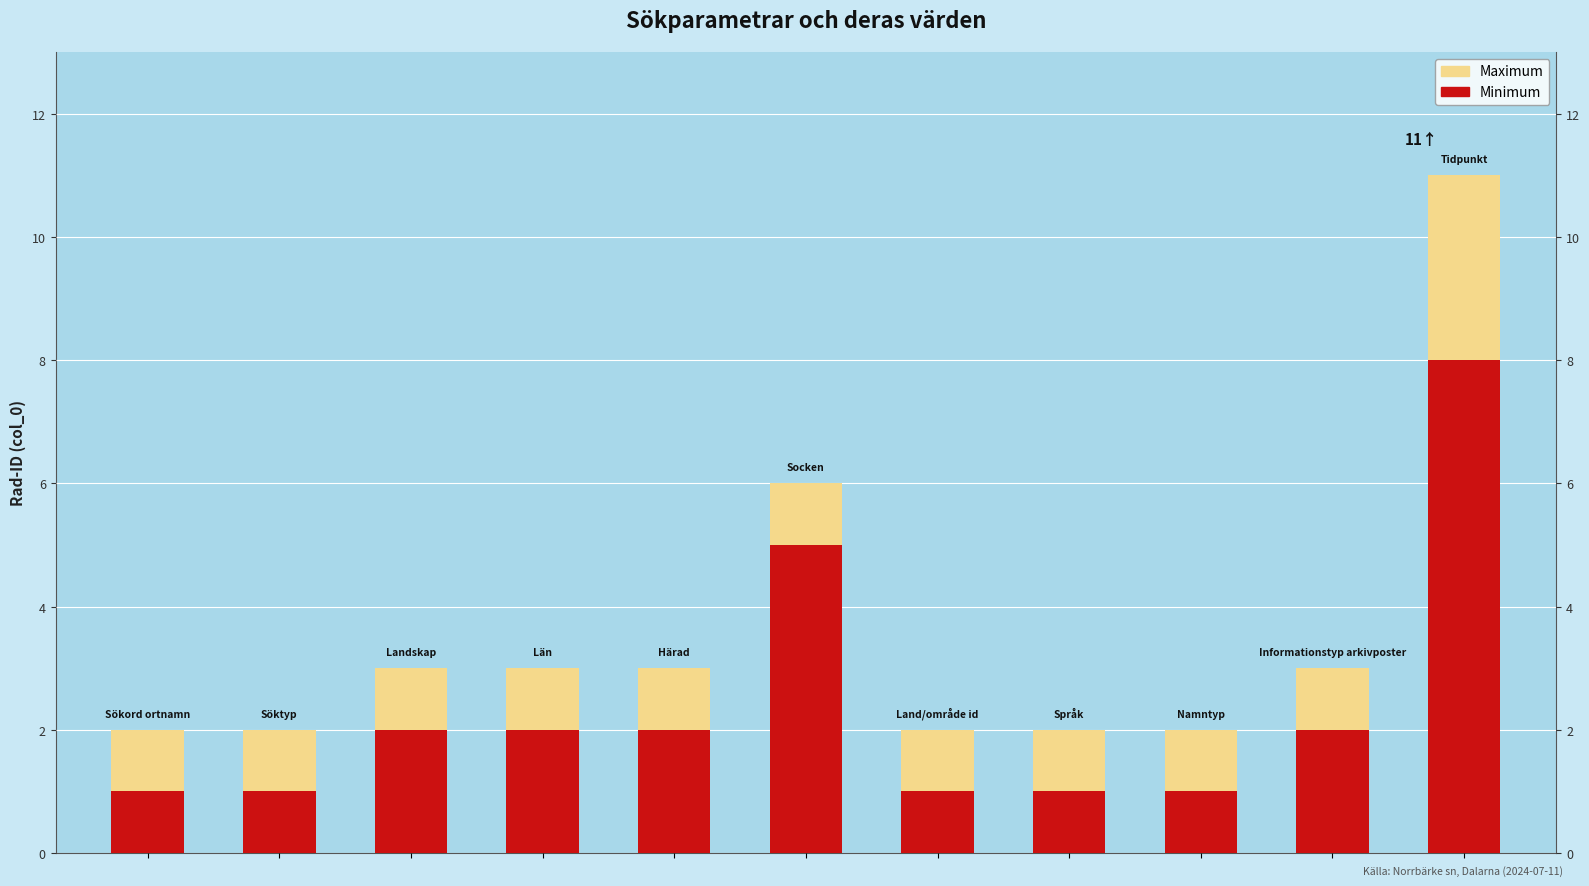

What is the sum of all Minimum values?

26